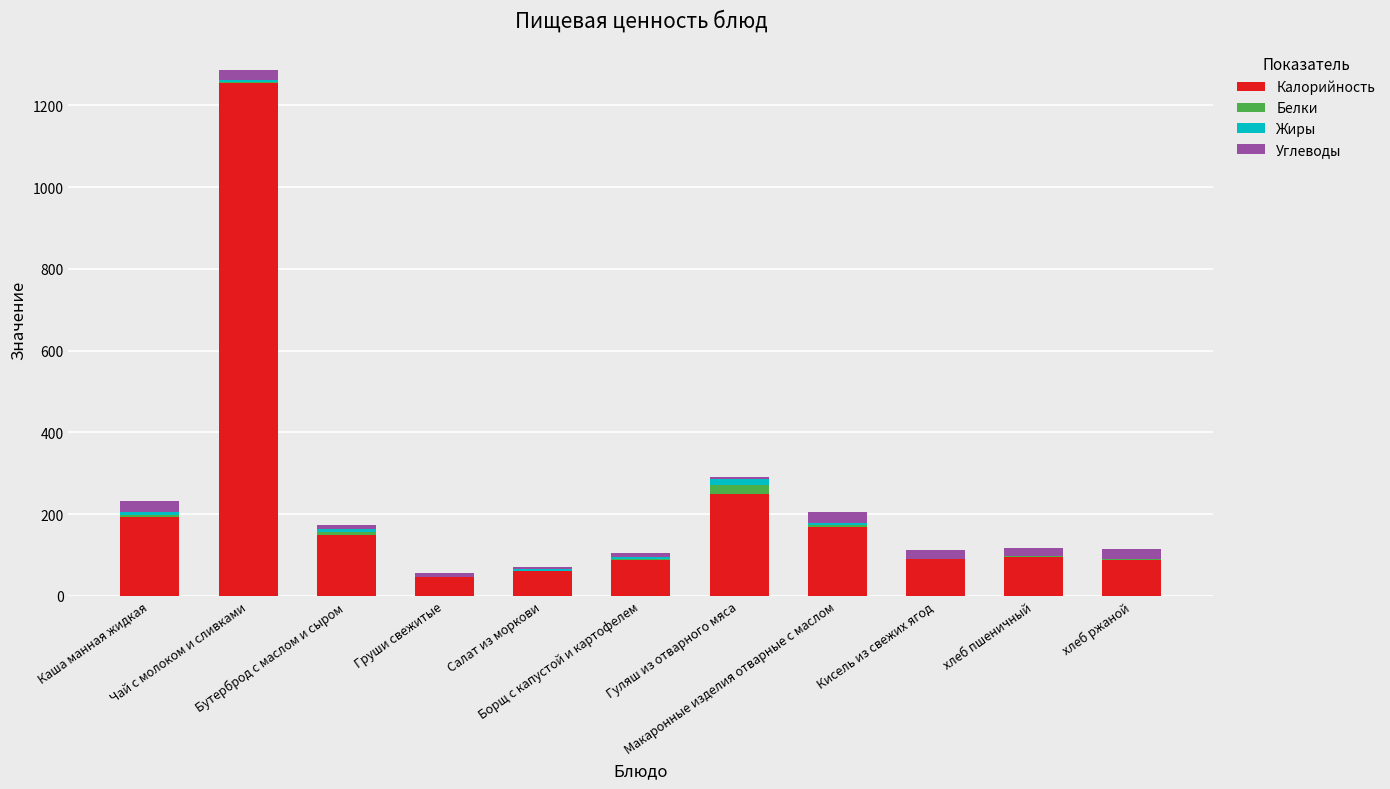

What is the highest value of the Калорийность series?

1253.9